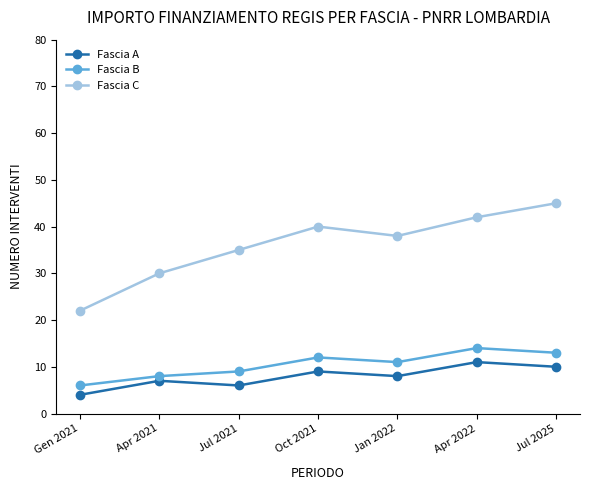

What is the difference between the second highest and minimum values in the Fascia B series?

7